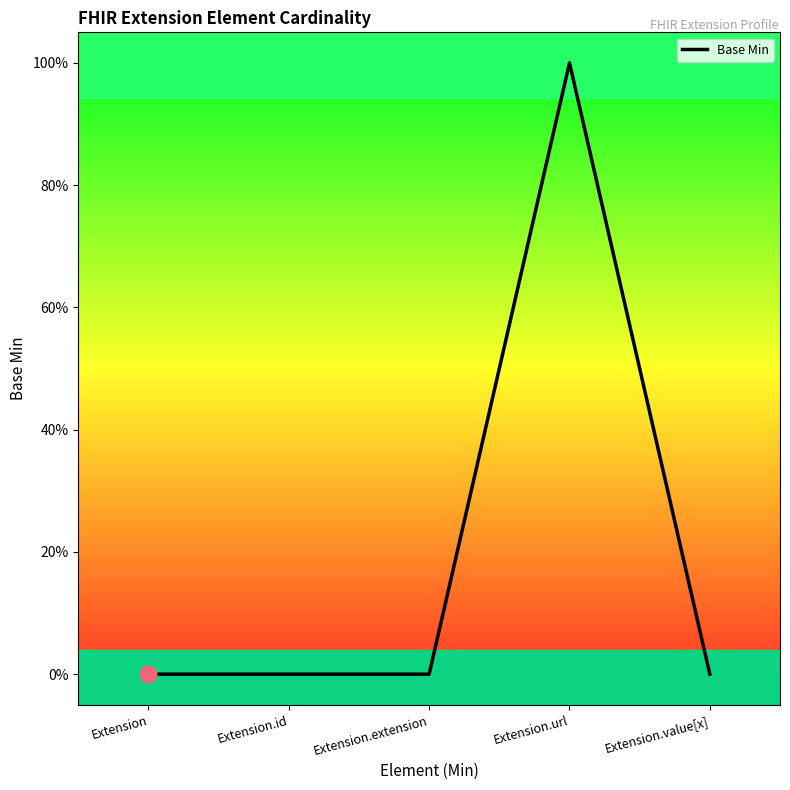

List the labels in order of value, largest first.

Extension.url, Extension, Extension.id, Extension.extension, Extension.value[x]